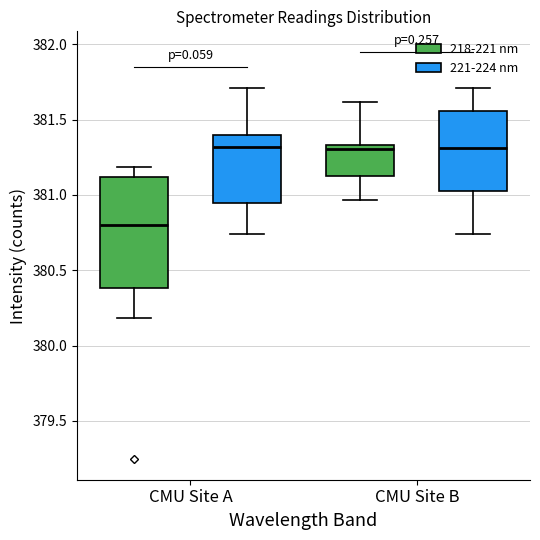

Reading left to right, read every box against the y-axis: the position of its median line, the range the box covers, and the ends of its whiskers. The values are not printed on the chart, so give them approximately, as read against the axis.

CMU Site A (218-221 nm): median 380.80, box 380.40 to 381.10, whiskers 380.20 to 381.20
CMU Site A (221-224 nm): median 381.30, box 380.95 to 381.40, whiskers 380.75 to 381.70
CMU Site B (218-221 nm): median 381.30, box 381.15 to 381.35, whiskers 380.95 to 381.60
CMU Site B (221-224 nm): median 381.30, box 381.05 to 381.55, whiskers 380.75 to 381.70